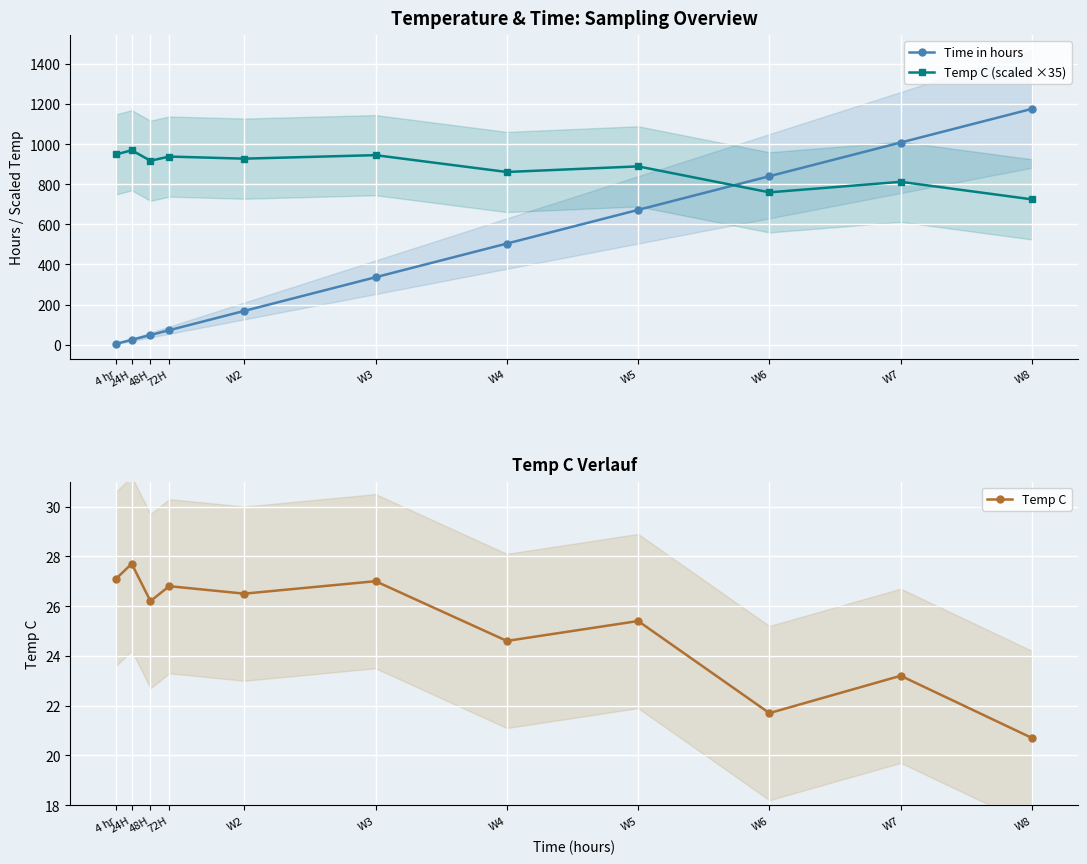

Reading left to right, extract all data points from this chart.

Time in hours: 4 hr=4.0	24H=24.0	48H=48.0	72H=72.0	W2=168.0	W3=336.0	W4=504.0	W5=672.0	W6=840.0	W7=1008.0	W8=1176.0
Temp C (scaled ×35): 4 hr=948.5	24H=969.5	48H=917.0	72H=938.0	W2=927.5	W3=945.0	W4=861.0	W5=889.0	W6=759.5	W7=812.0	W8=724.5
Temp C: 4 hr=27.1	24H=27.7	48H=26.2	72H=26.8	W2=26.5	W3=27.0	W4=24.6	W5=25.4	W6=21.7	W7=23.2	W8=20.7